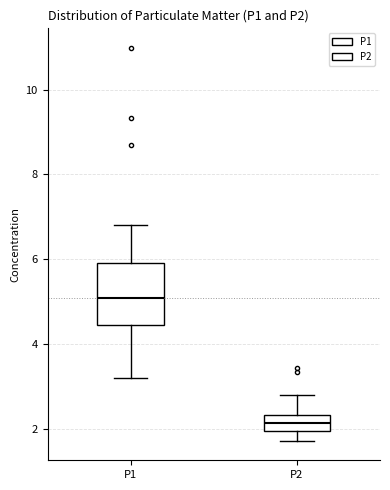

Which box's median line is the highest?

P1